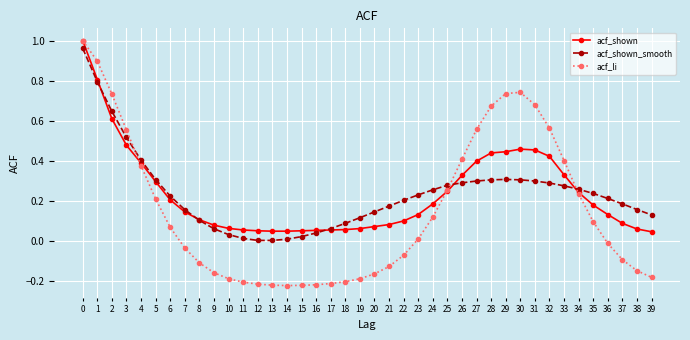

Which series has the largest range (max minus min)?

acf_li